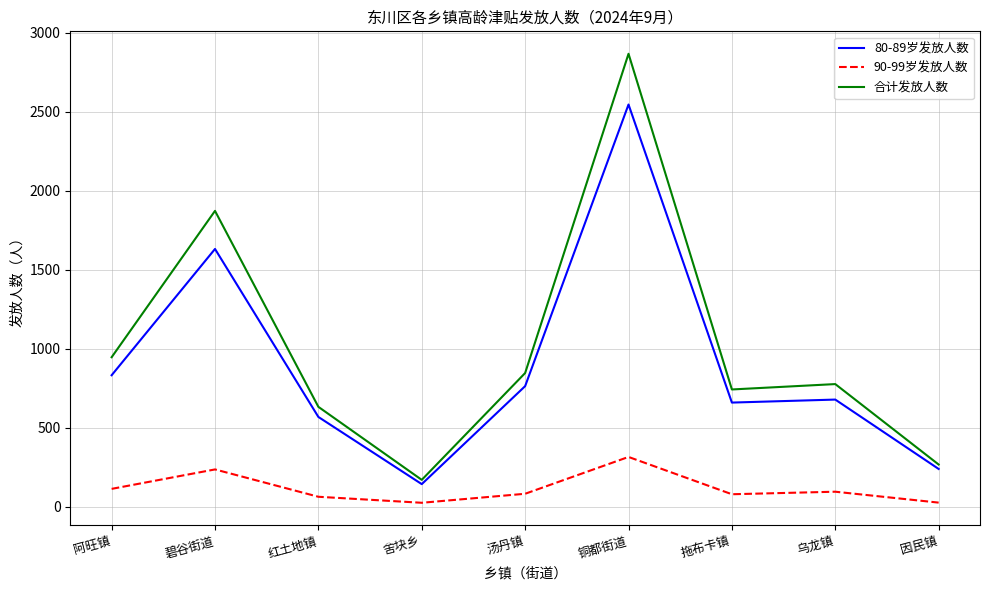

What is the total value across all series at 因民镇?

535